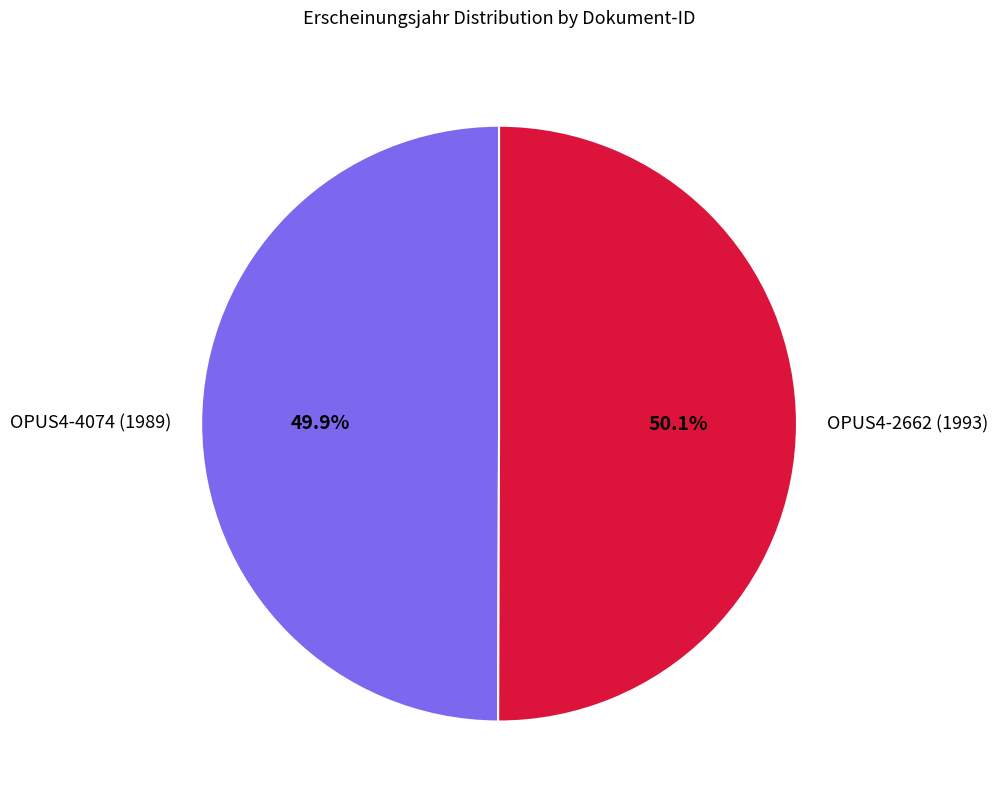

What is the ratio of the value at OPUS4-4074 (1989) to the value at OPUS4-2662 (1993)?

1.0